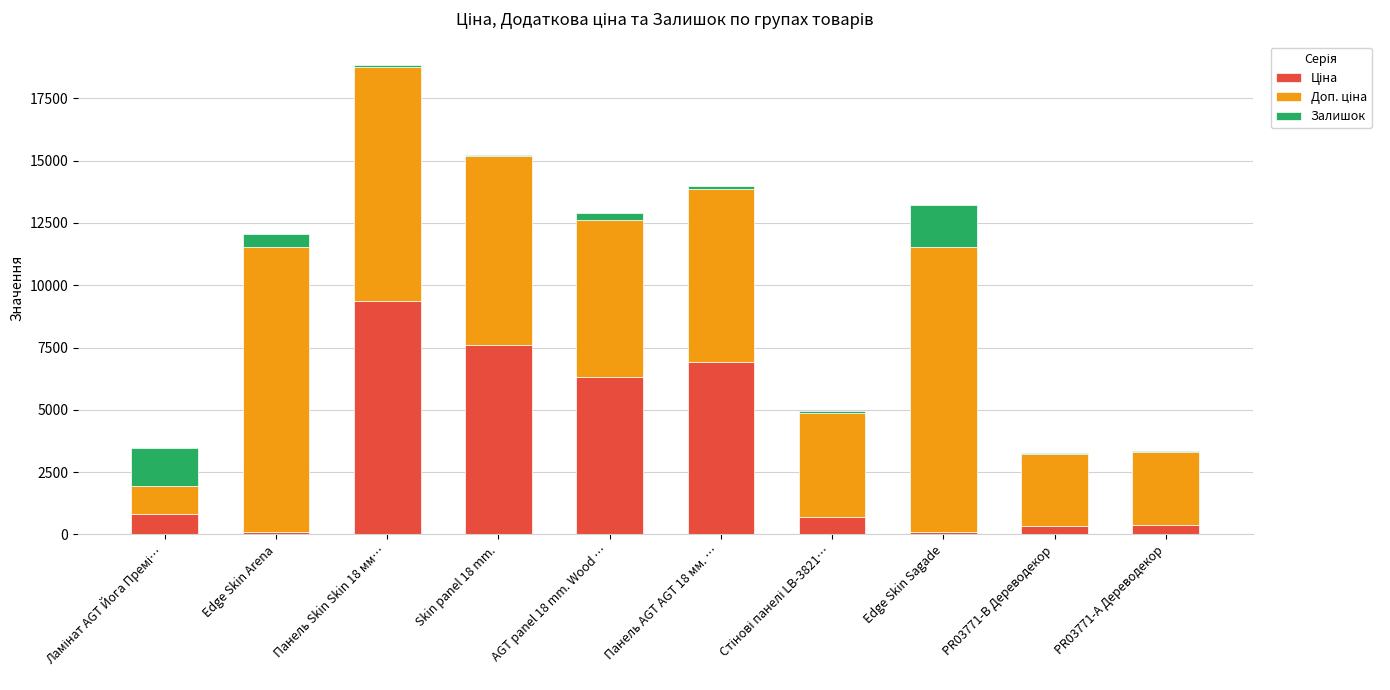

At which category is the sum across all series the highest?

Панель Skin Skin 18 мм…